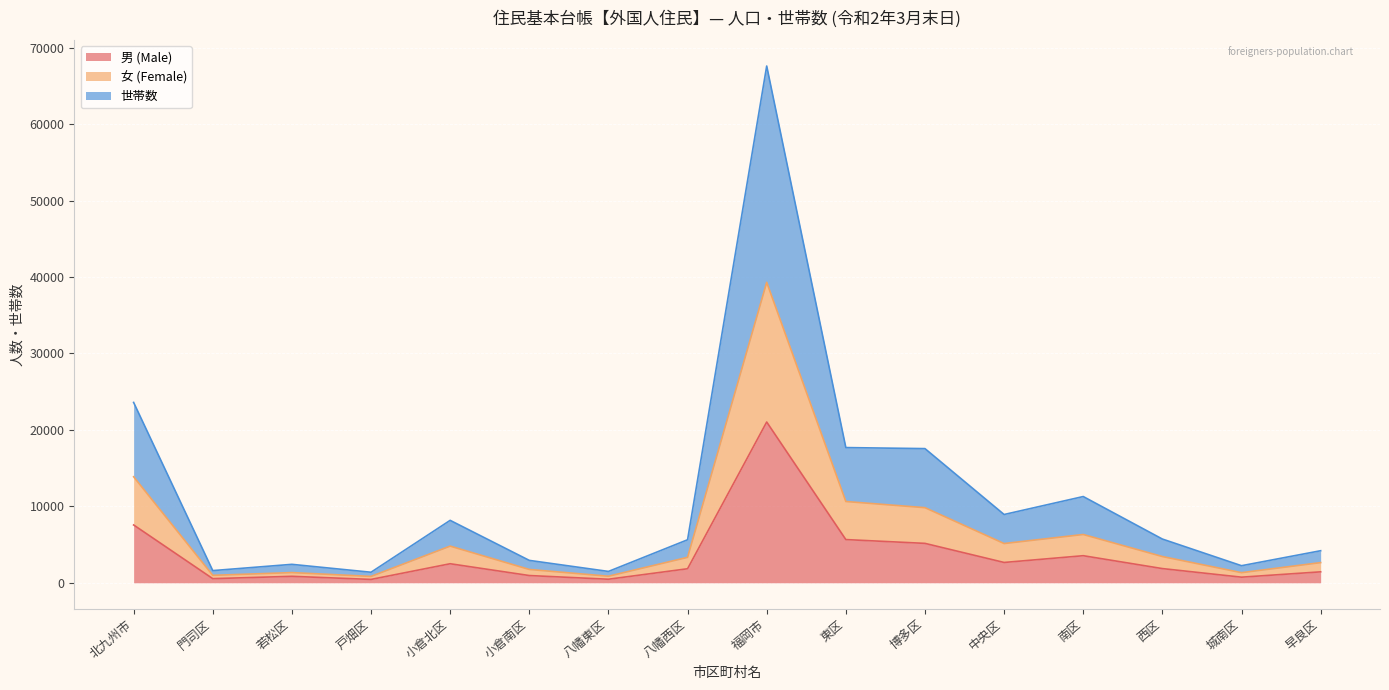

What position from the right is 八幡西区?

9